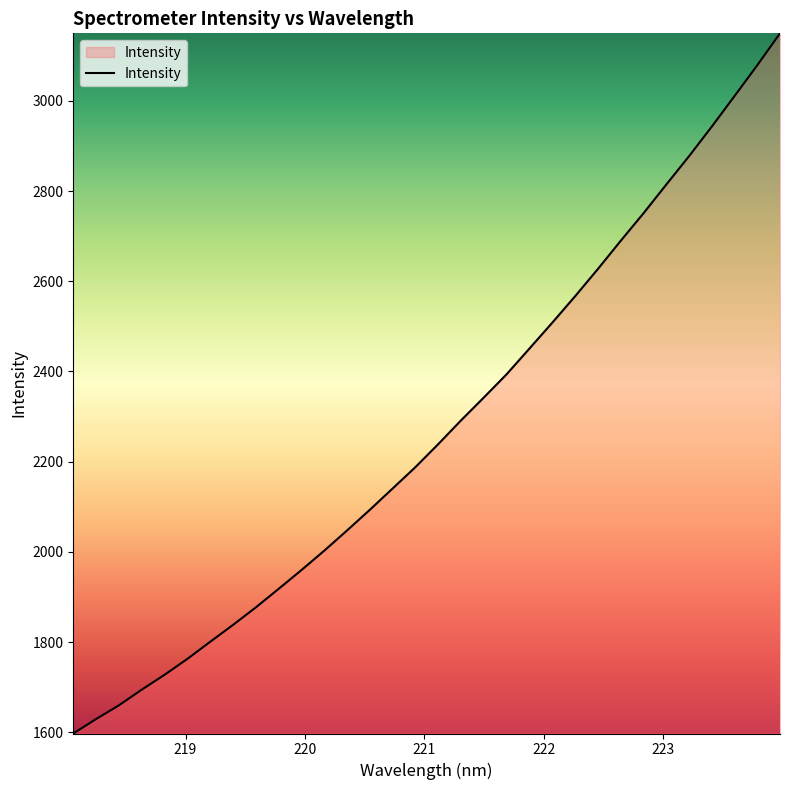

What is the greatest value displayed?

3149.9